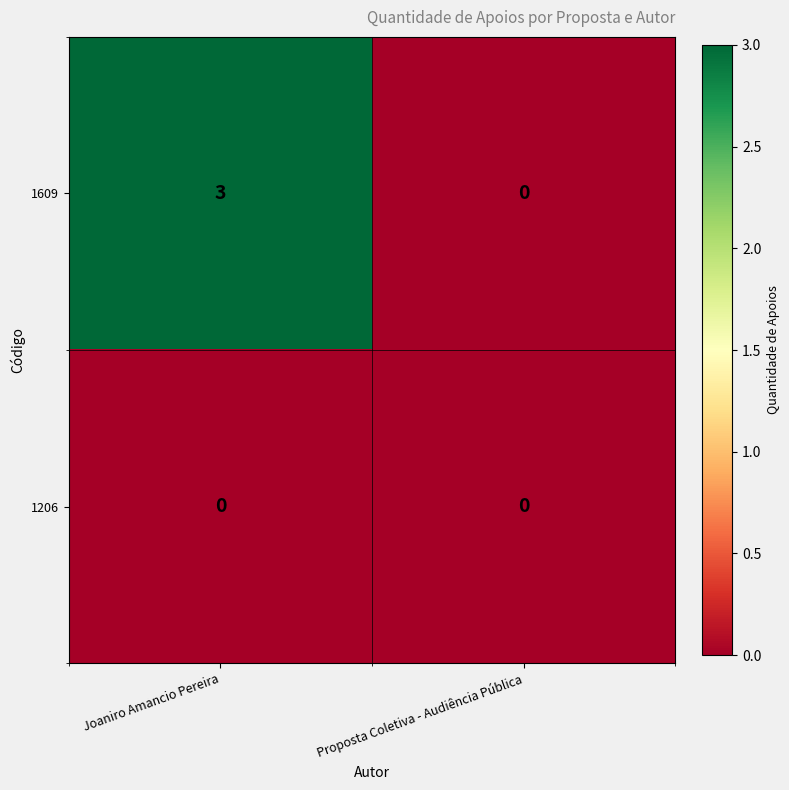

True or false: 1609 has a value of -1 at Proposta Coletiva - Audiência Pública.

False